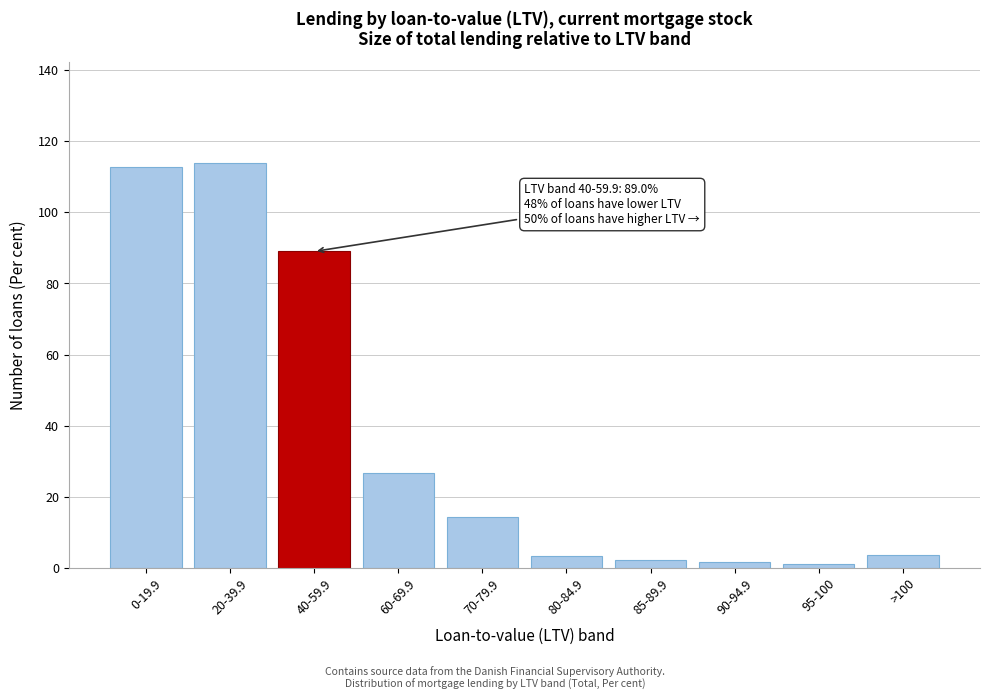

Between 80-84.9 and 20-39.9, which is larger?

20-39.9